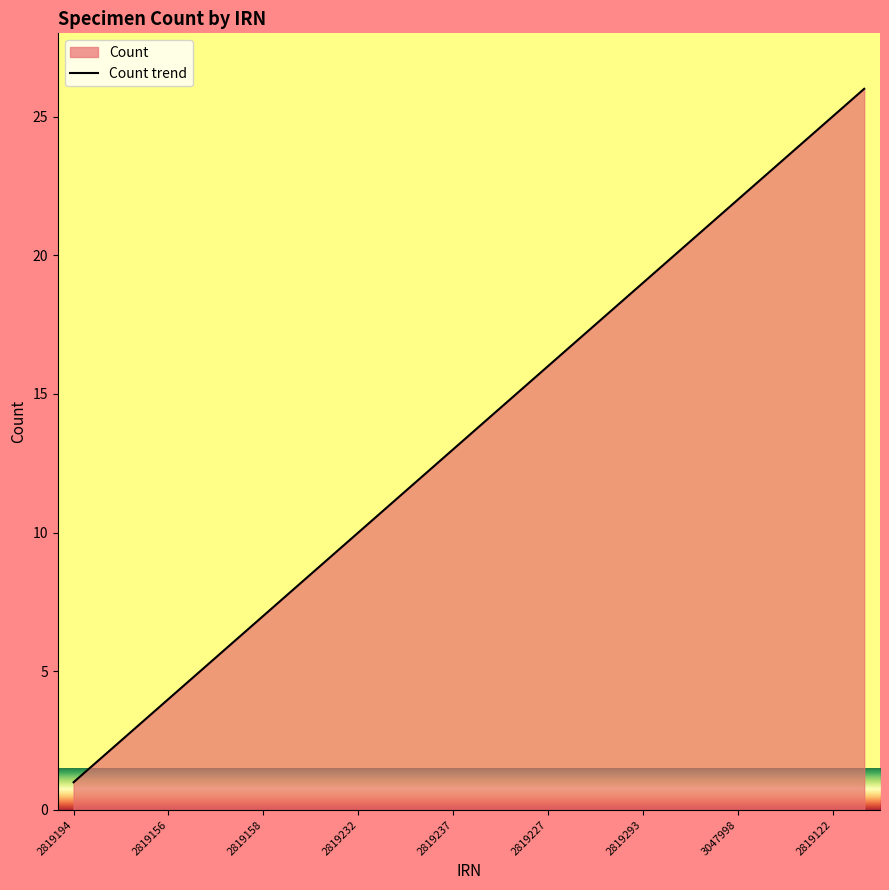

How many series are shown in this chart?

1